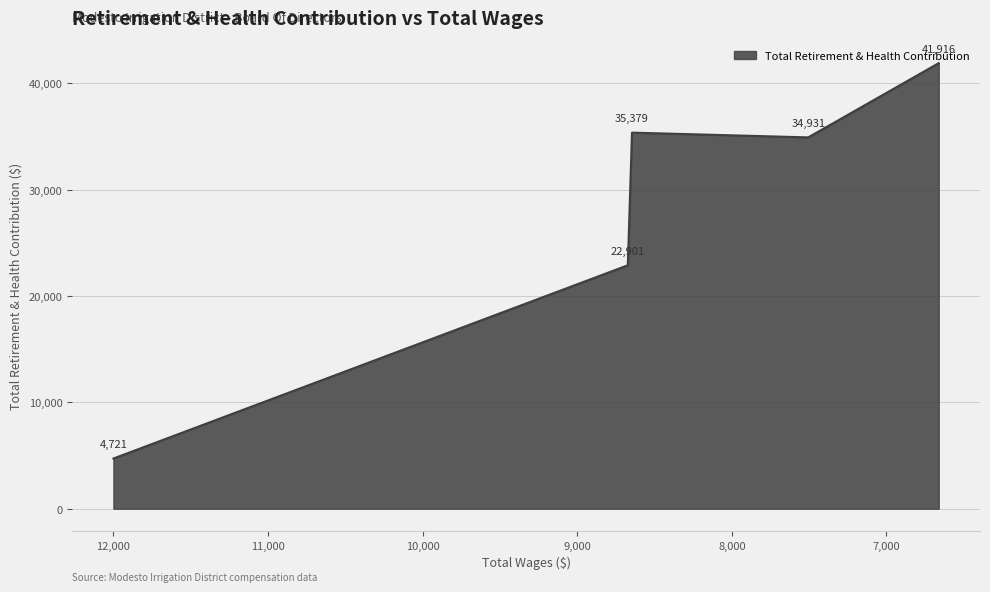

The value at 7506.0 is 34931. True or false?

True